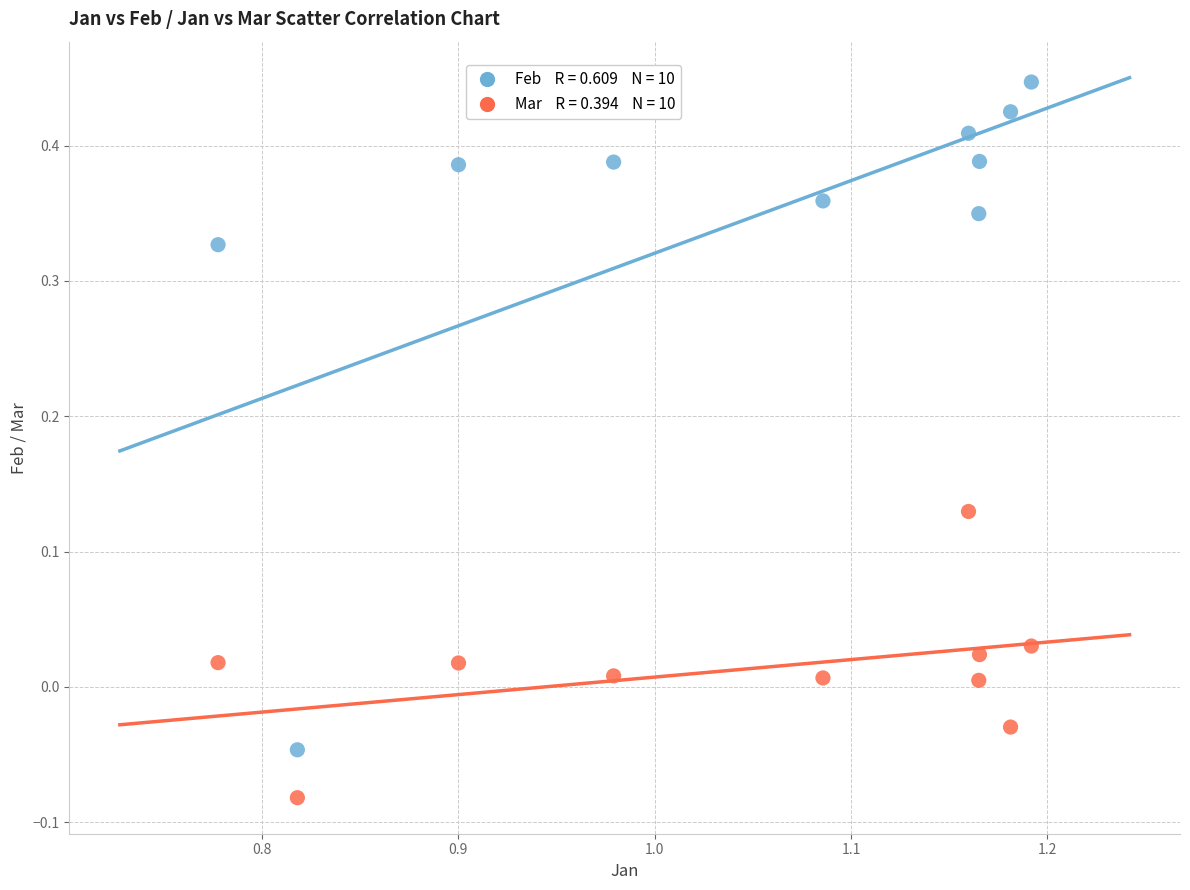

Across all data points, what is the range of Y values (max minus min)?

0.5